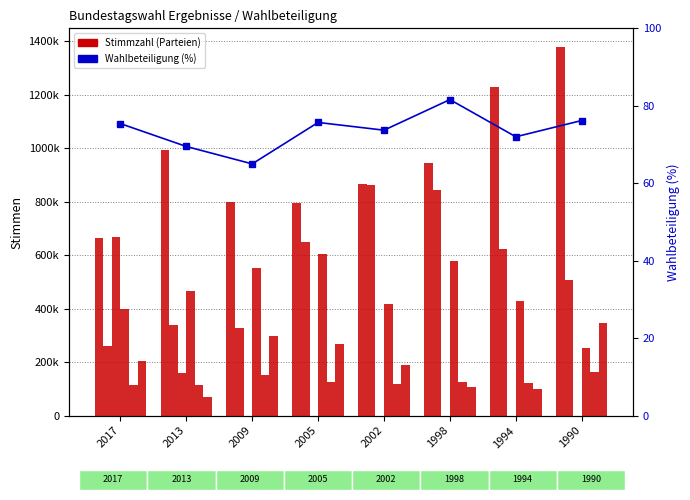

How many data points in GRÜNE are less than 126850?

4